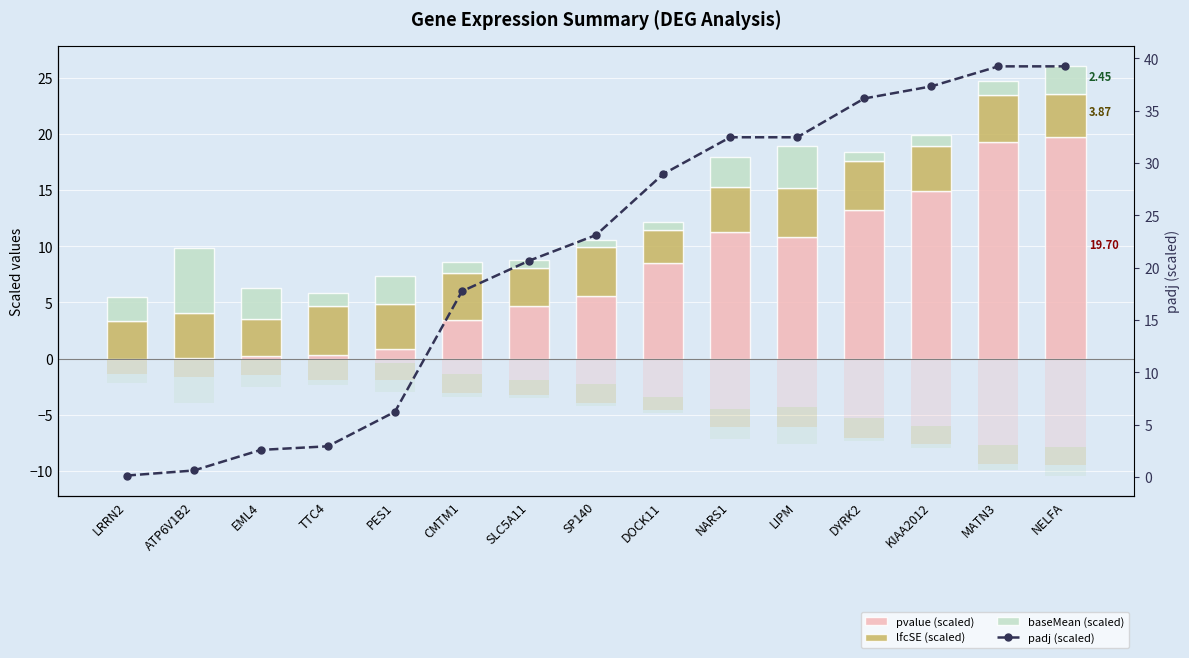

What is the maximum value shown in the chart?

39.2